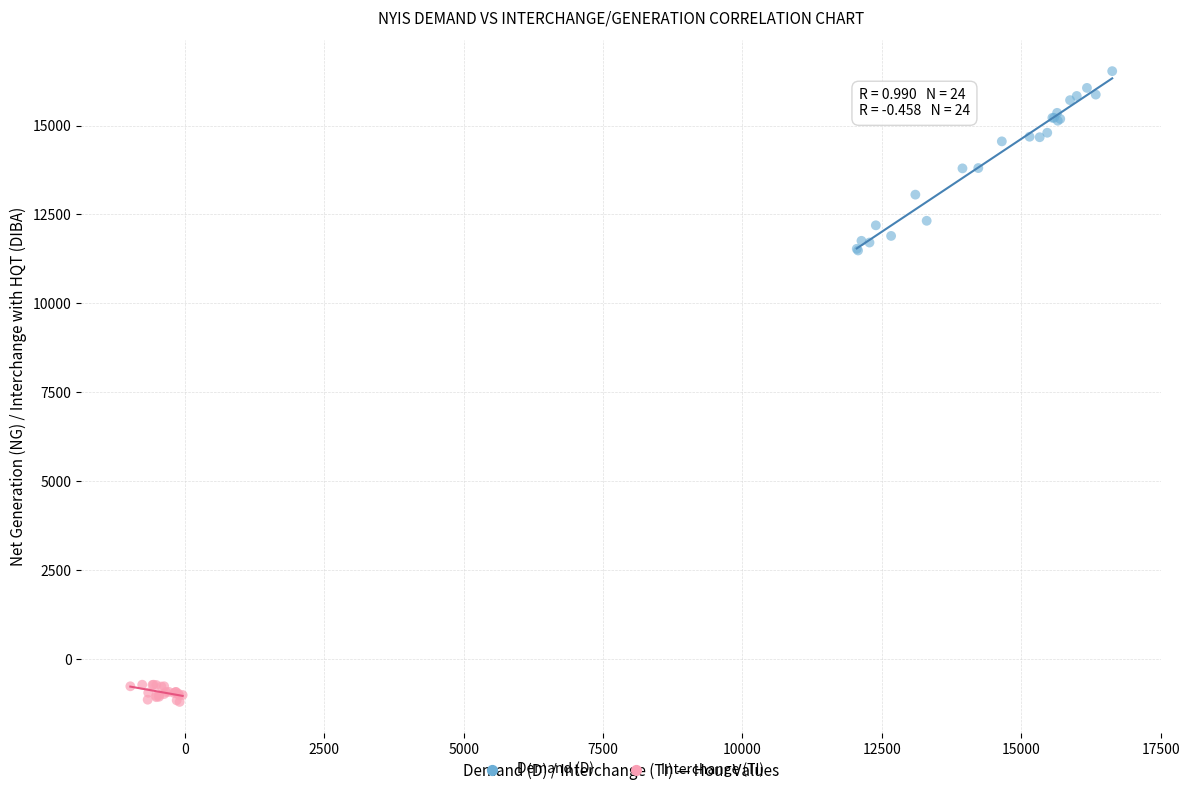

Which series has the largest Y range (max minus min)?

Demand (D)